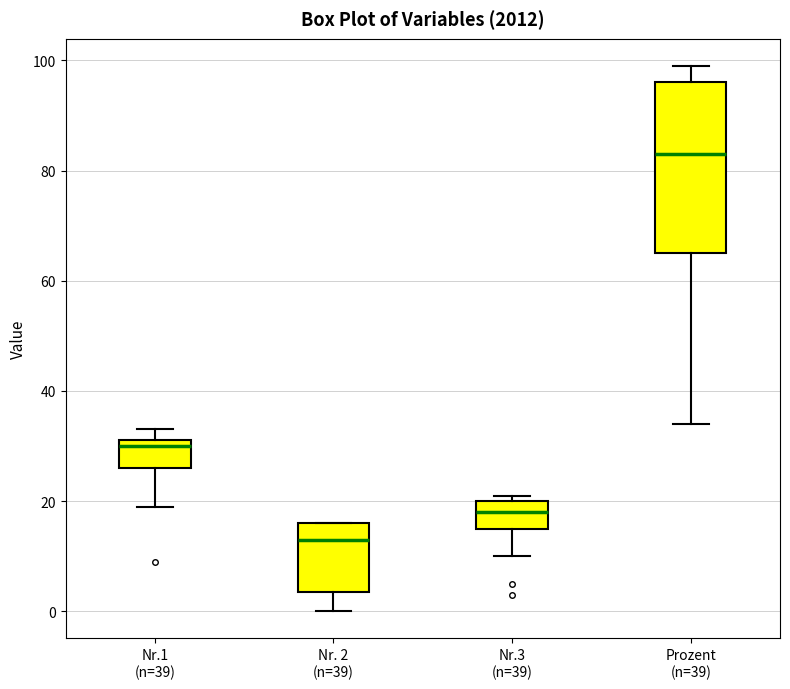

Reading left to right, read every box against the y-axis: the position of its median line, the range the box covers, and the ends of its whiskers. The values are not printed on the chart, so give them approximately, as read against the axis.

Nr.1 (n=39): median 30, box 26 to 32, whiskers 20 to 34
Nr. 2 (n=39): median 14, box 4 to 16, whiskers 0 to 16
Nr.3 (n=39): median 18, box 16 to 20, whiskers 10 to 22
Prozent (n=39): median 84, box 66 to 96, whiskers 34 to 100